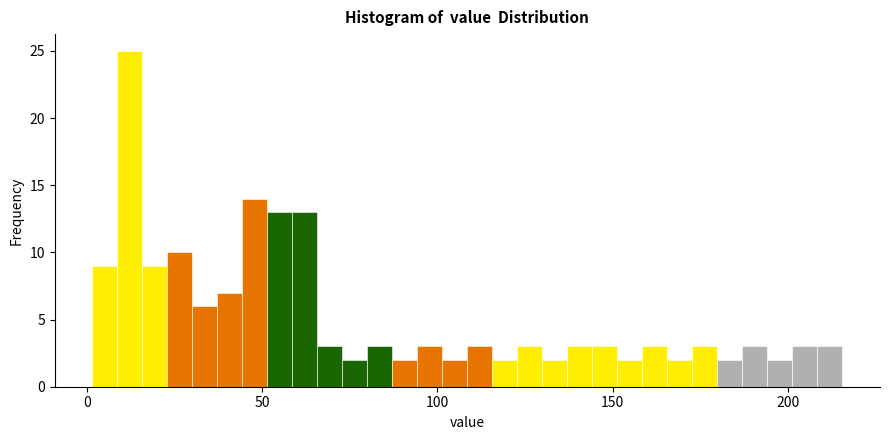

Read against the x-axis, roughly where is the centre of the tallest bar?

10